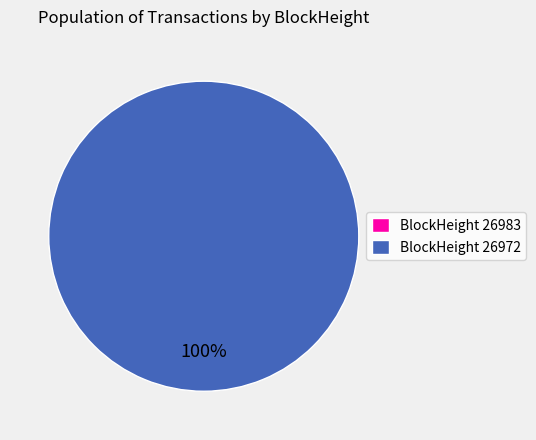

Between 26983 and 26972, which is larger?

26972